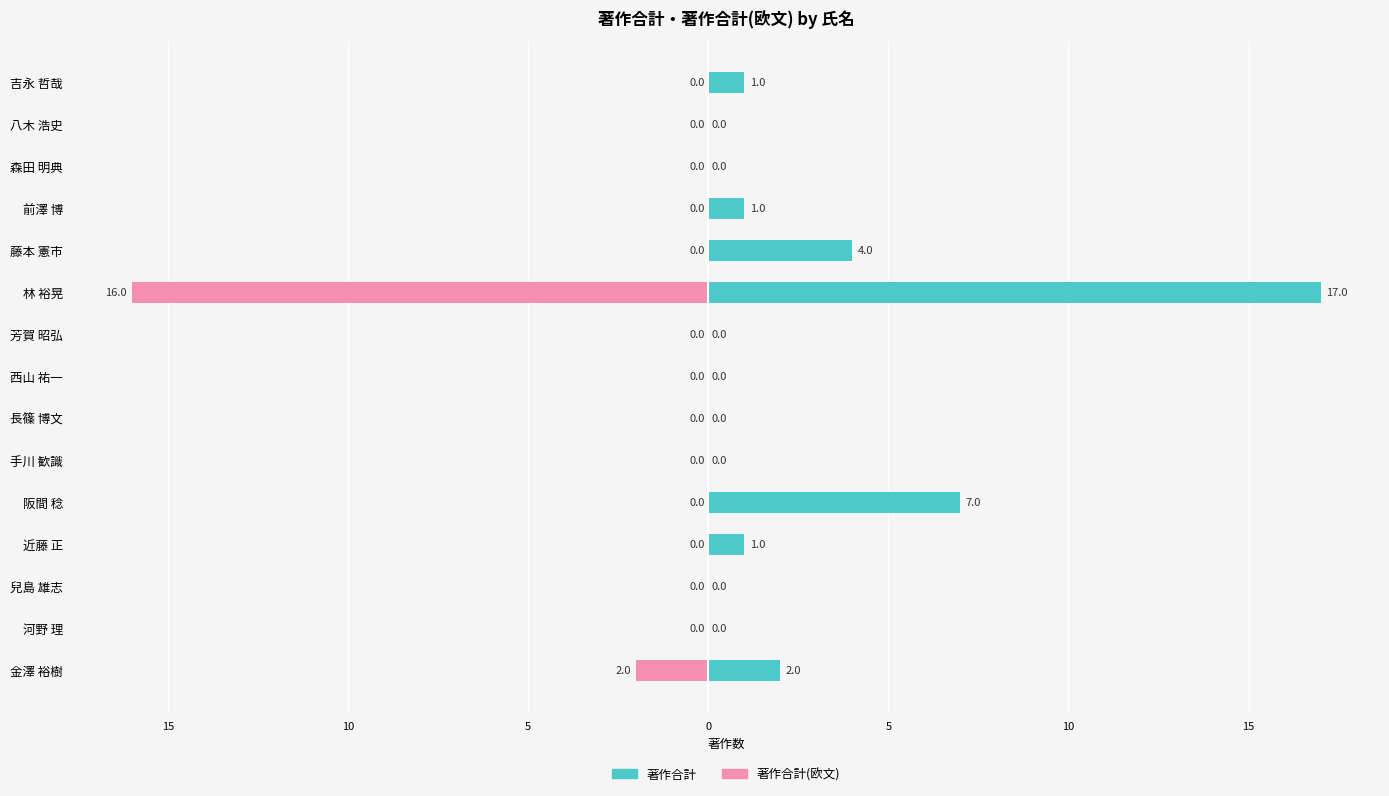

At 10, list the series in order from smallest to largest.

著作合計, 著作合計(欧文)